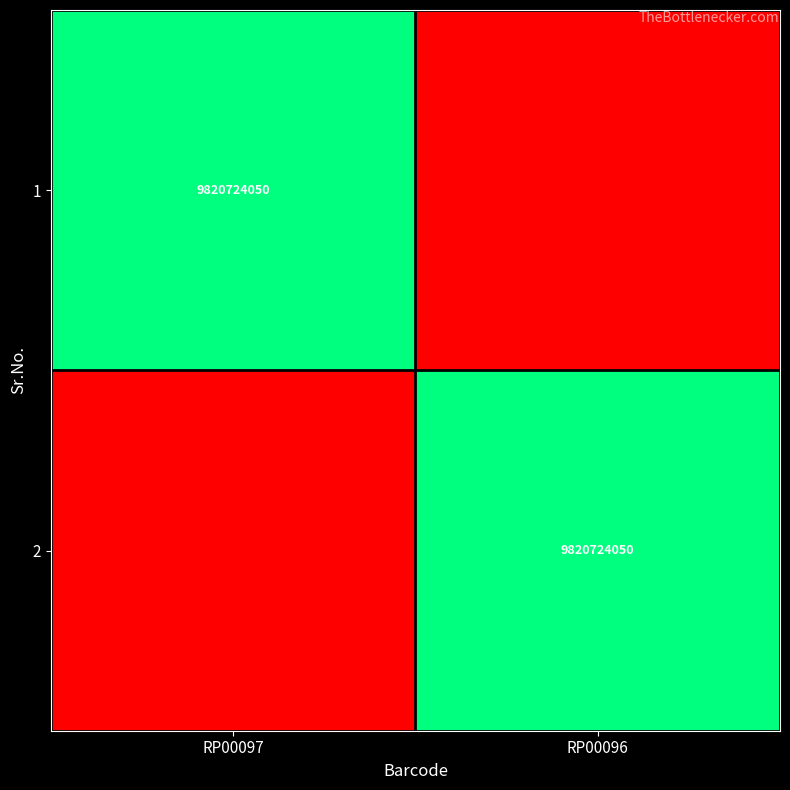

At which category is the sum across all series the highest?

RP00097